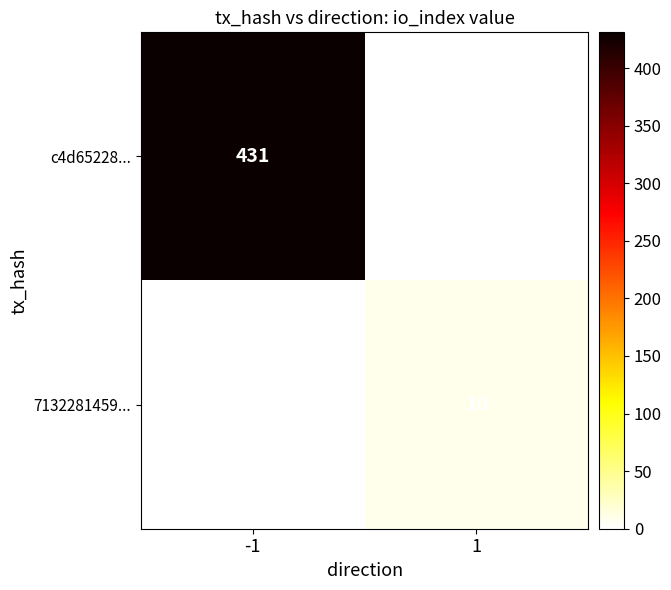

Between -1 and 1, which is larger?

-1